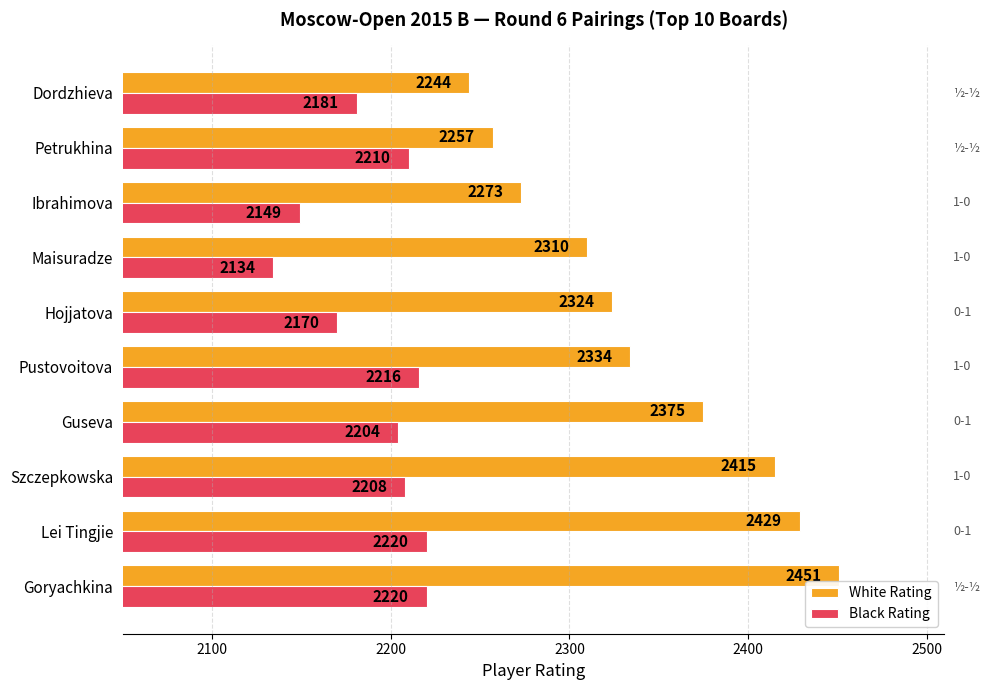

Which category has the lowest value across all series?

Maisuradze